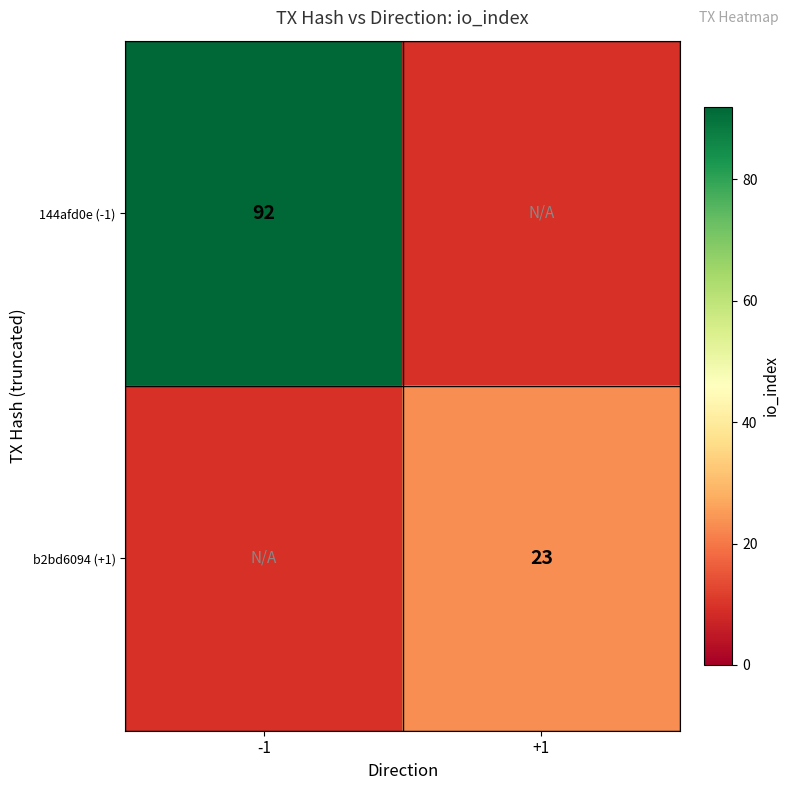

The value of b2bd6094 (+1) at +1 is 23. True or false?

True